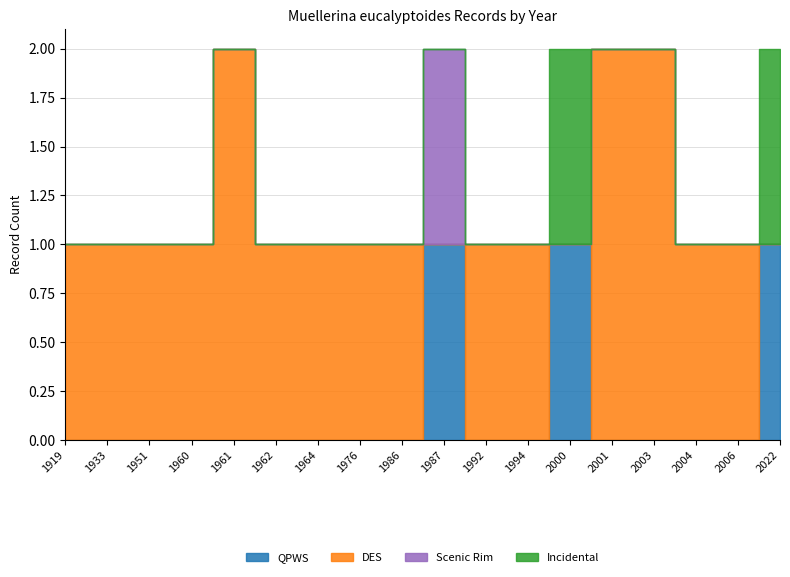

At which category is the sum across all series the highest?

1961